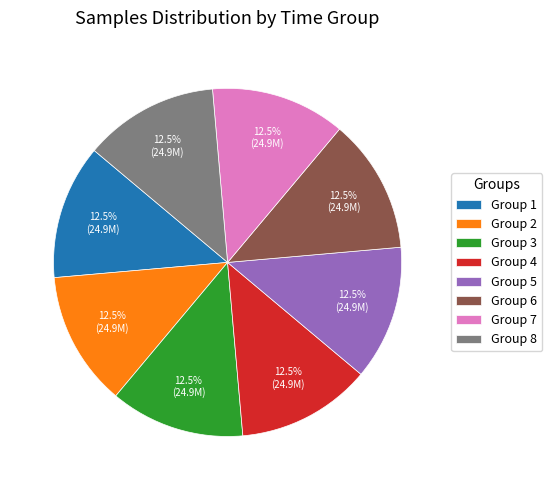

Approximately how many times larger is the value at Group 2 compared to Group 6?

1.0